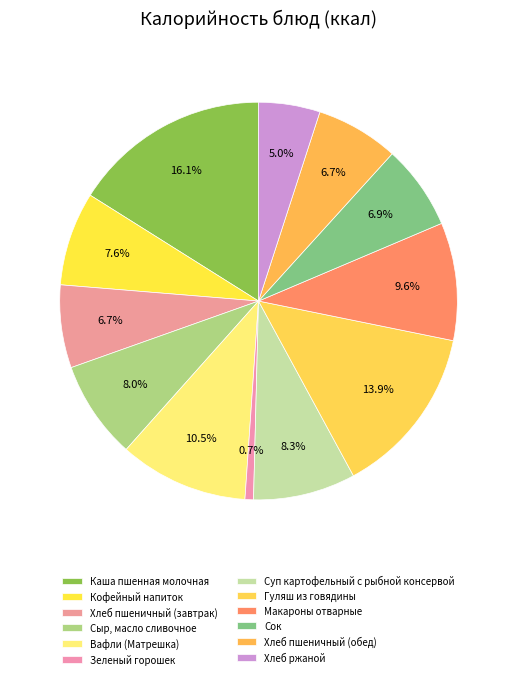

How many segments does this pie chart have?

12